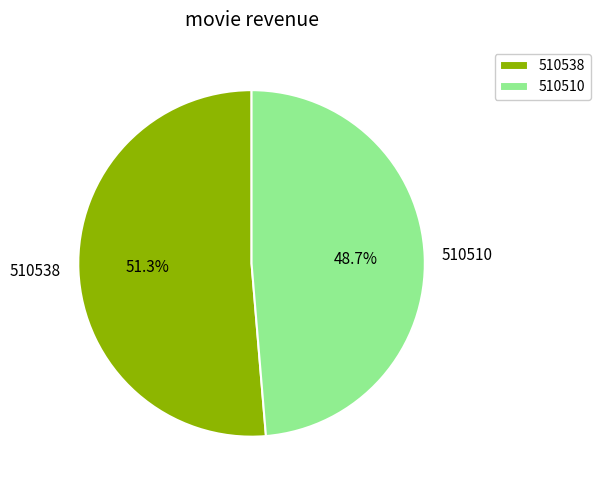

True or false: 510510 accounts for 49% of the total.

True